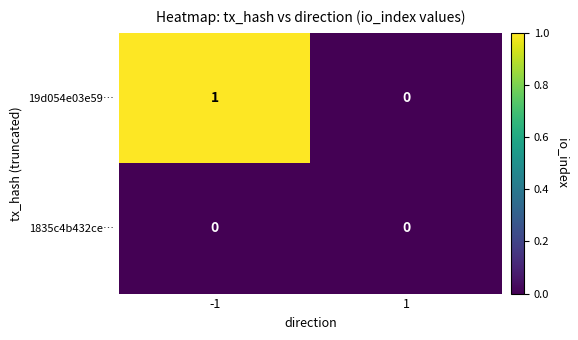

Which series changed the most between -1 and 1?

19d054e03e59…